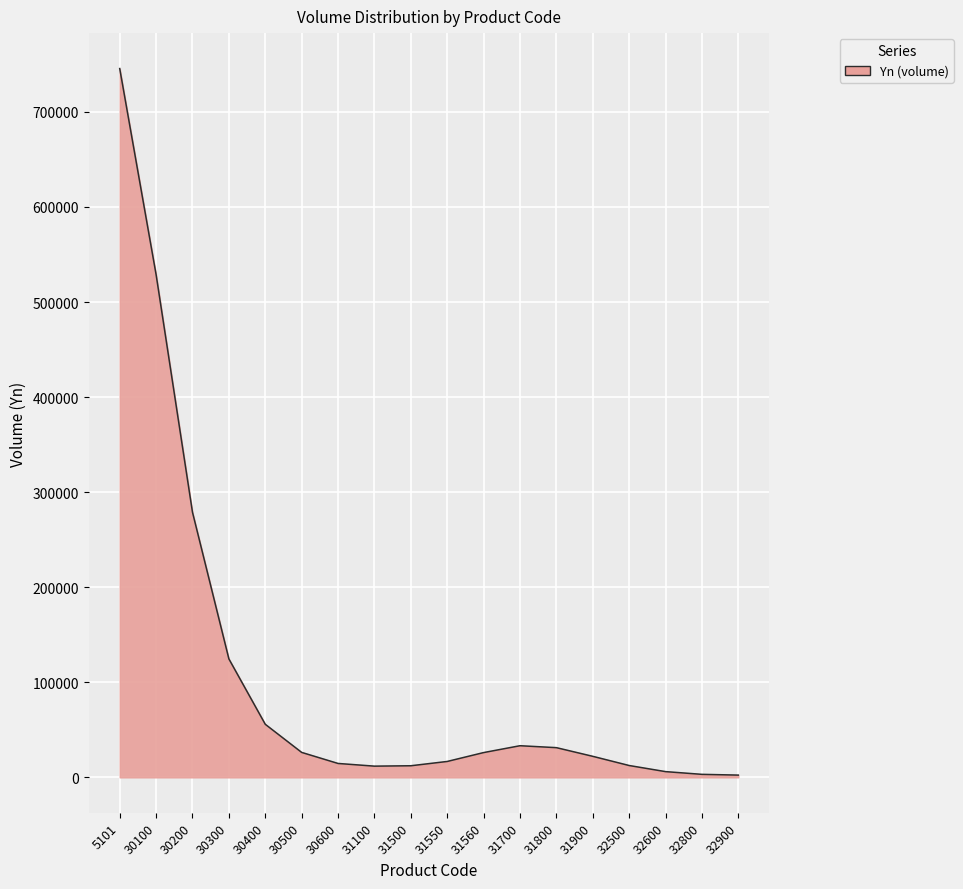

Is it true that the value at 30200 is 462738.5?

False